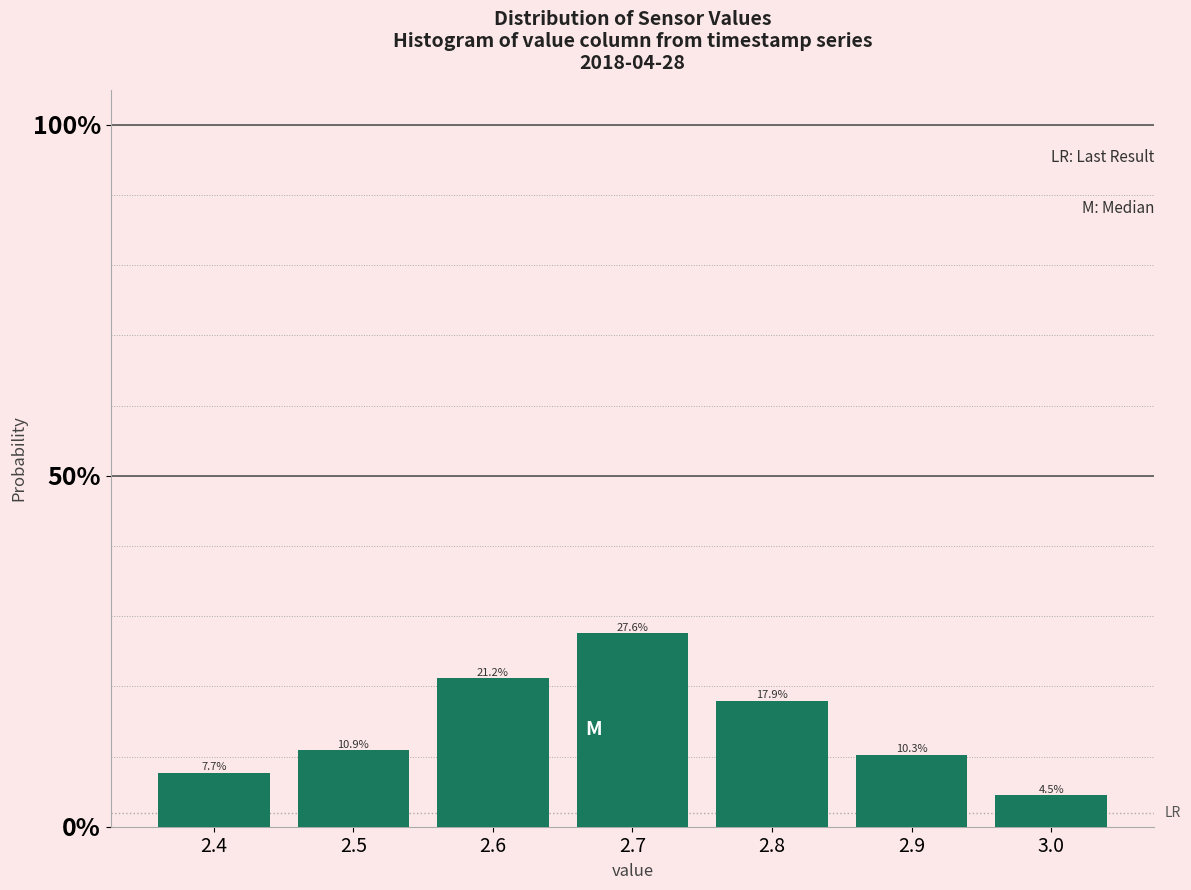

Does the chart contain any negative values?

No